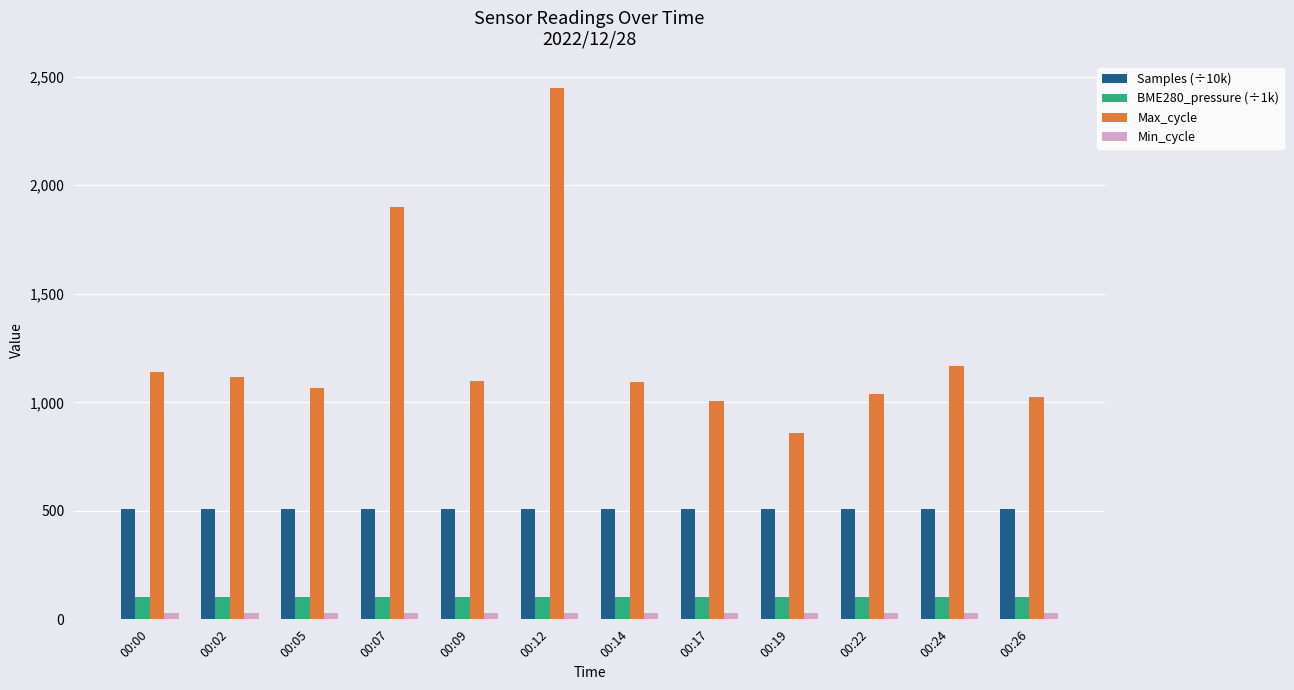

Which series has the largest range (max minus min)?

Max_cycle